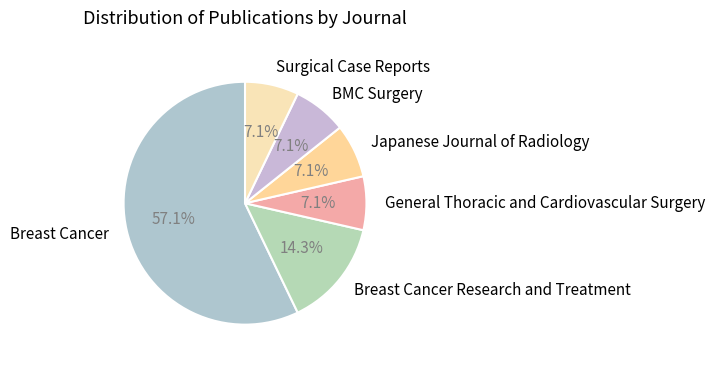

Which slice is the largest?

Breast Cancer